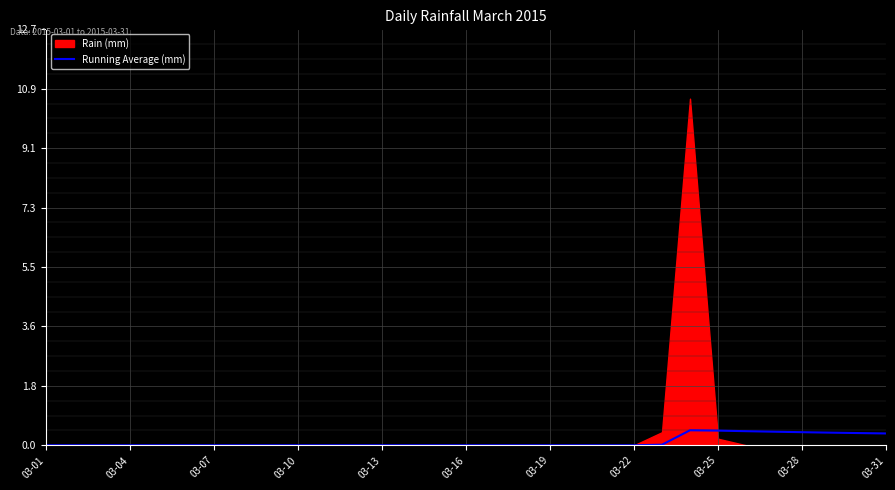

What is the maximum value for Running Average (mm)?

0.5